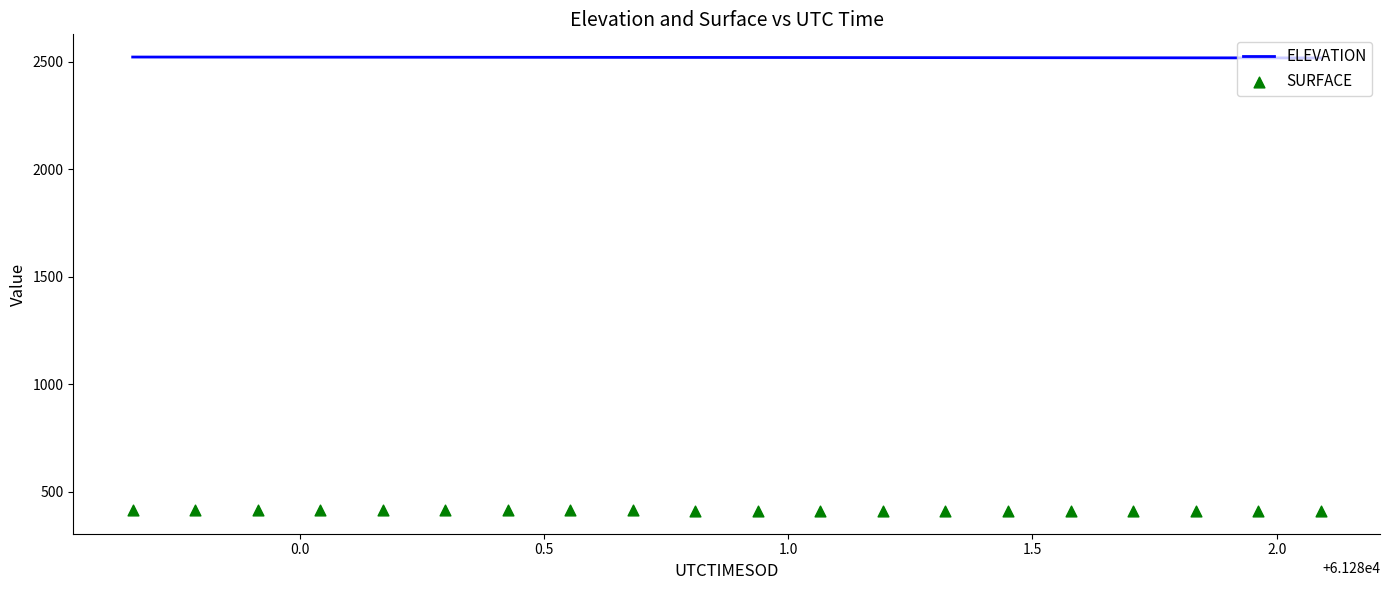

What is the minimum value for ELEVATION?

2516.8